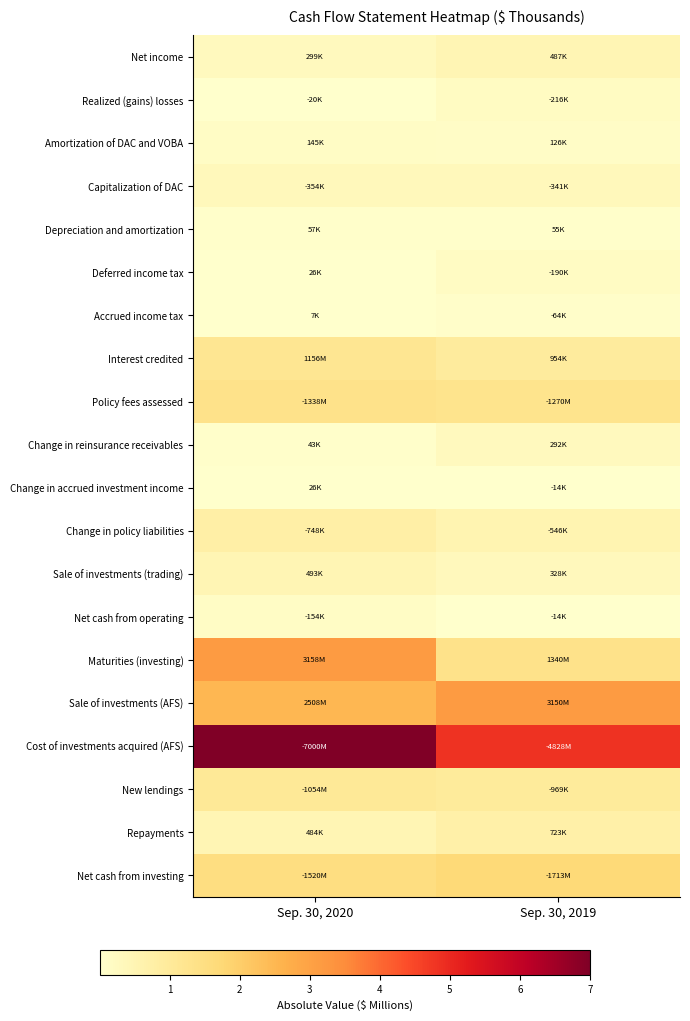

Rank the series at Sep. 30, 2019 from lowest to highest value.

Net cash from operating, Change in accrued investment income, Depreciation and amortization, Accrued income tax, Amortization of DAC and VOBA, Deferred income tax, Realized (gains) losses, Change in reinsurance receivables, Sale of investments (trading), Capitalization of DAC, Net income, Change in policy liabilities, Repayments, Interest credited, New lendings, Policy fees assessed, Maturities (investing), Net cash from investing, Sale of investments (AFS), Cost of investments acquired (AFS)